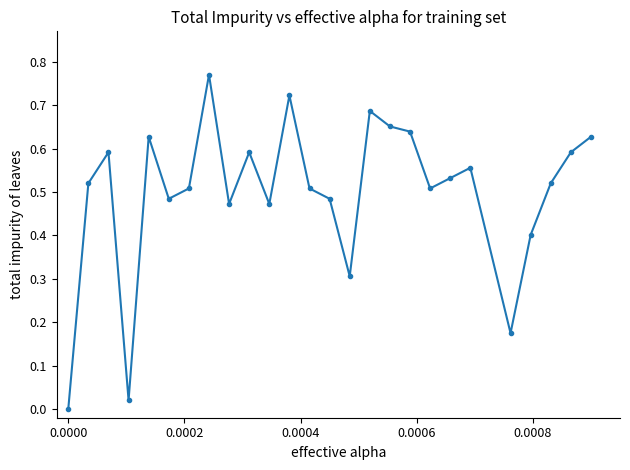

True or false: the data has more than 1 interior local peaks.

True